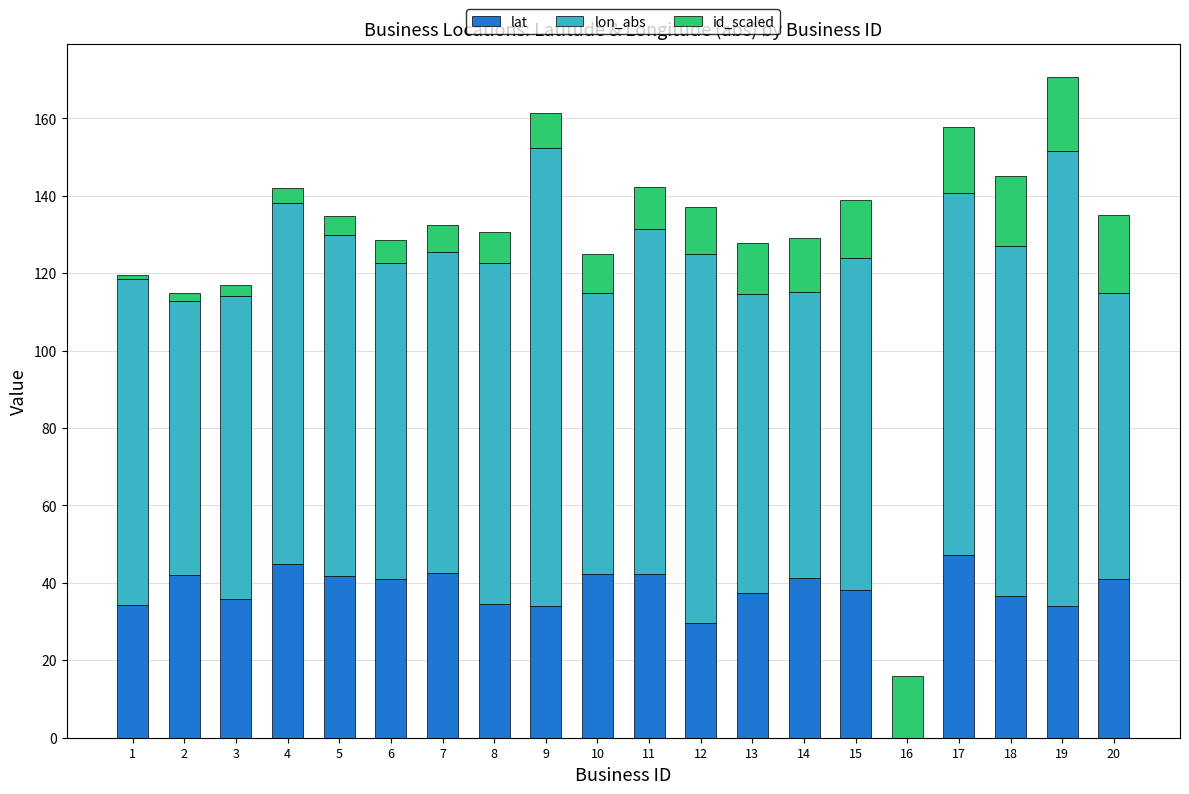

What is the total value across all series at 8?

130.6